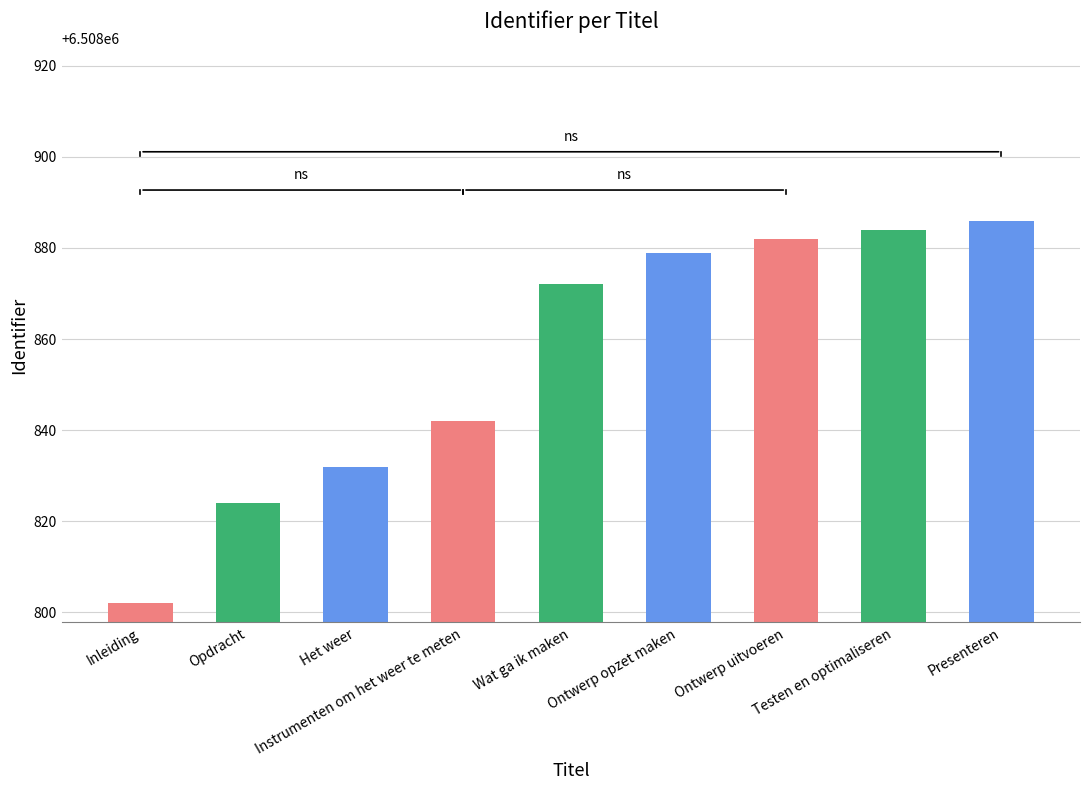

What is the difference between the maximum and second lowest values?

62